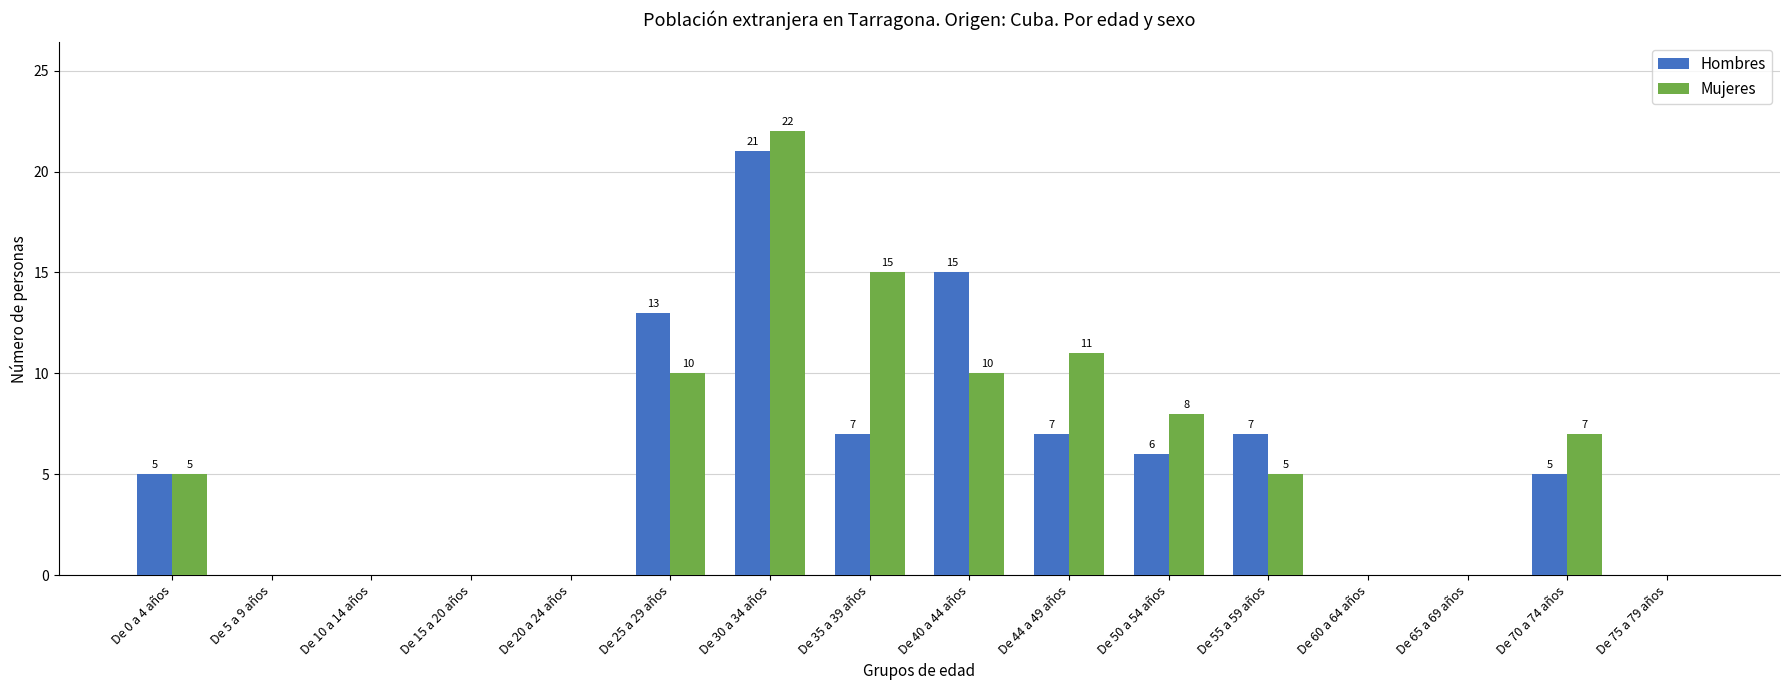

At which category is the sum across all series the highest?

De 30 a 34 años